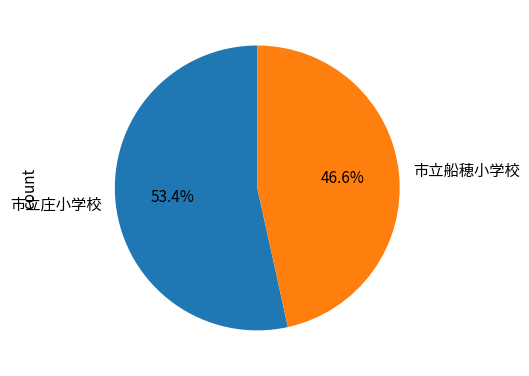

What portion of the pie excludes 市立庄小学校?

46.6%